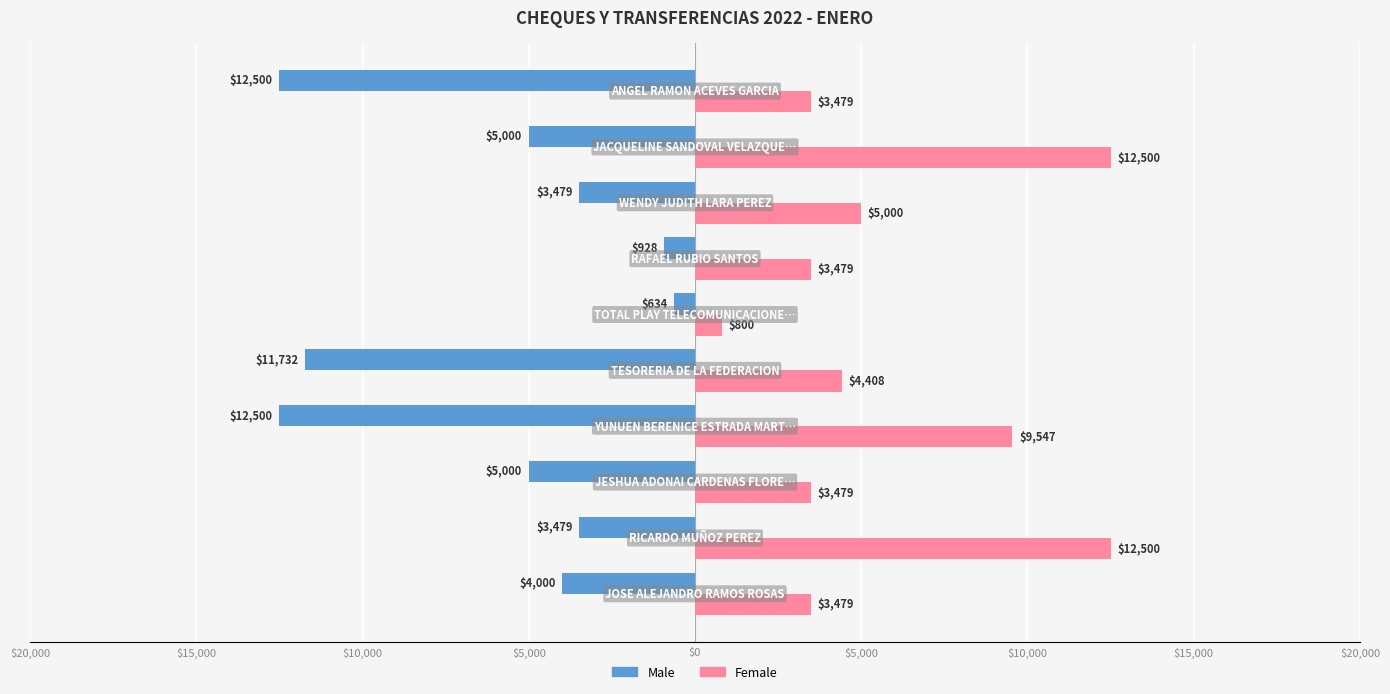

What are all the series names shown in the legend?

Male, Female